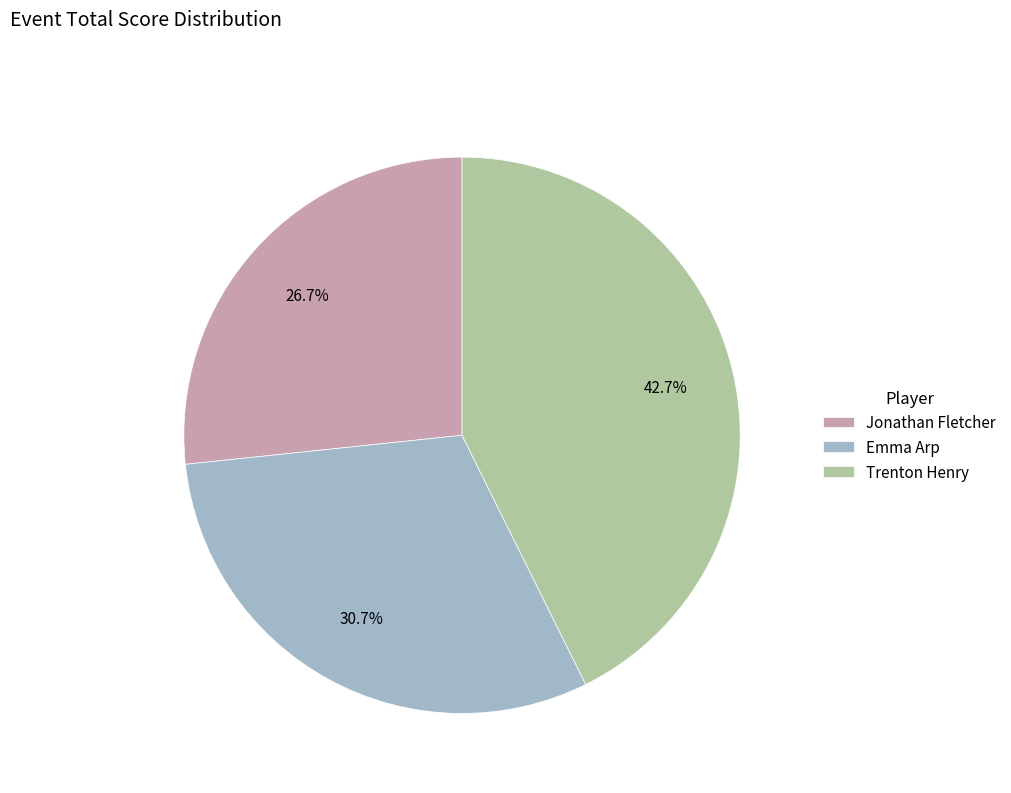

Rank the categories by value from lowest to highest.

Jonathan Fletcher, Emma Arp, Trenton Henry